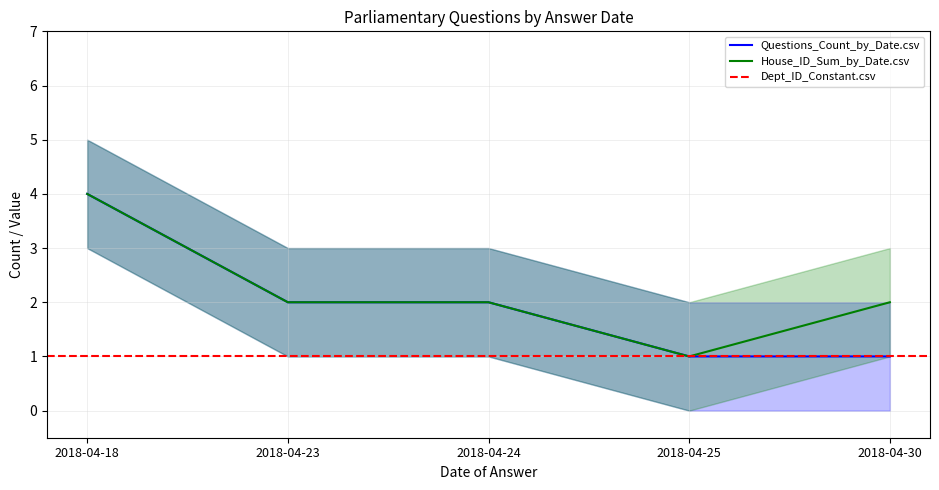

Is this an area chart (filled region under the line)?

No